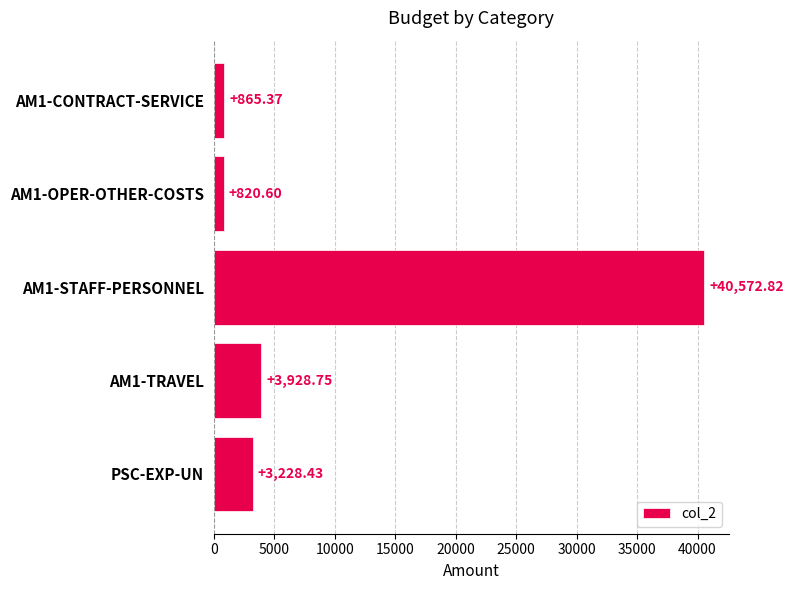

Approximately how many times larger is the value at PSC-EXP-UN compared to AM1-OPER-OTHER-COSTS?

3.9